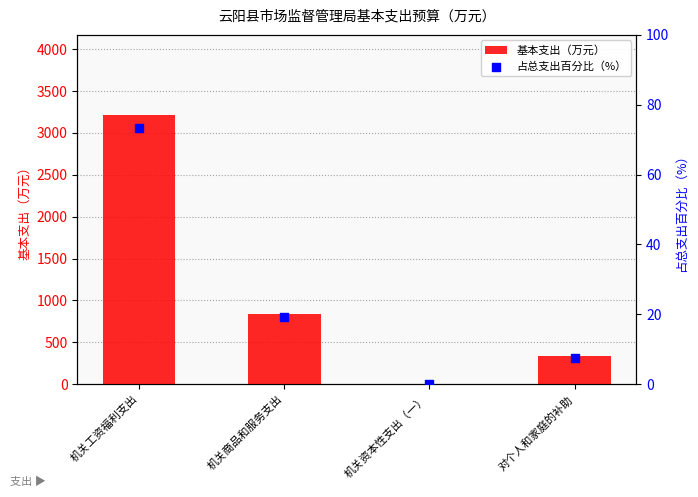

Which series has the widest spread of Y values?

基本支出（万元）